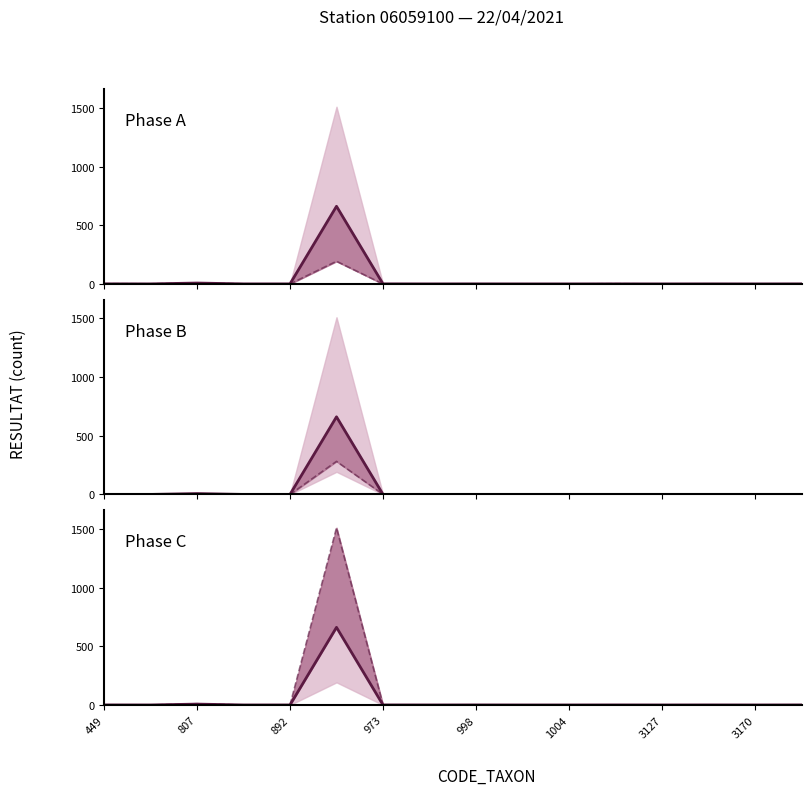

Between 11 and 14, which series saw the biggest shift?

Phase A